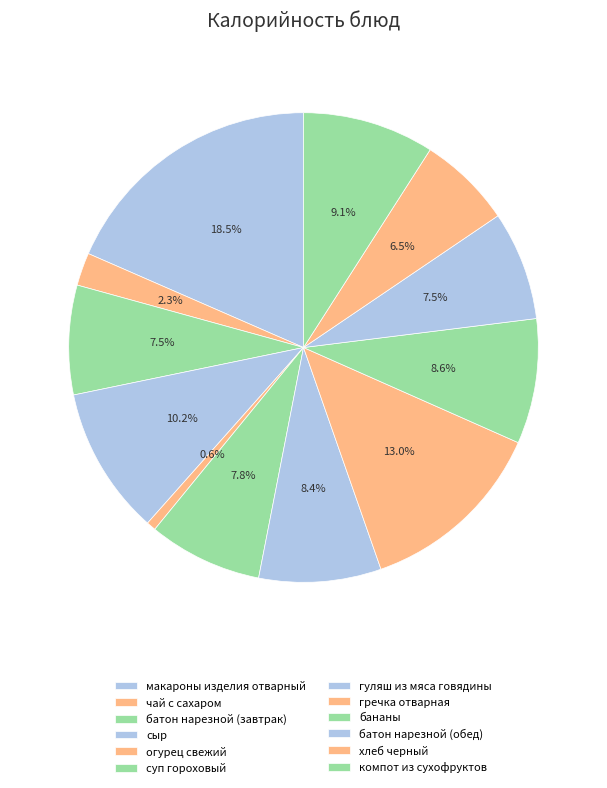

What is the largest slice in the pie chart?

макароны изделия отварный